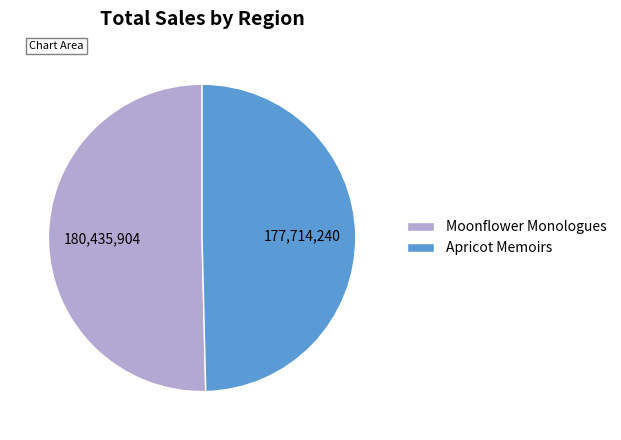

Is it true that Apricot Memoirs is 57% of the pie?

False